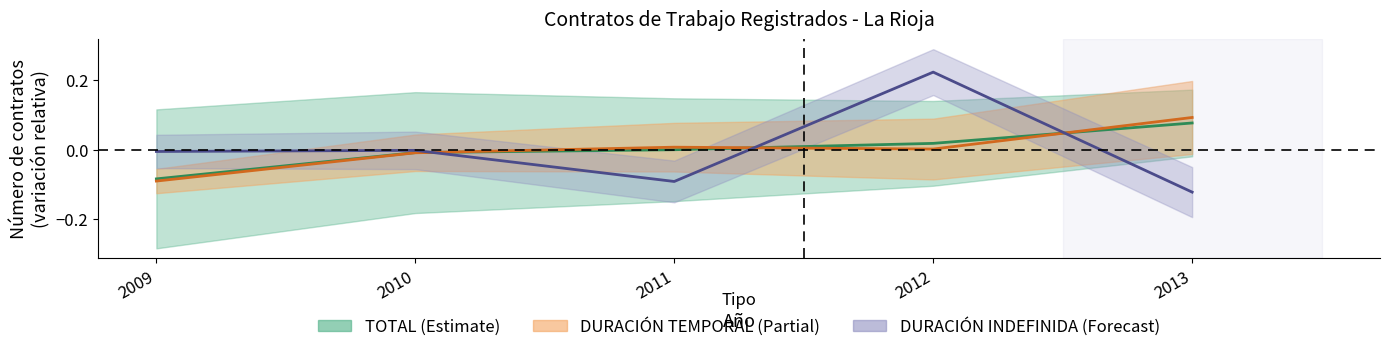

Which category has the lowest value in the DURACIÓN TEMPORAL series?

2009